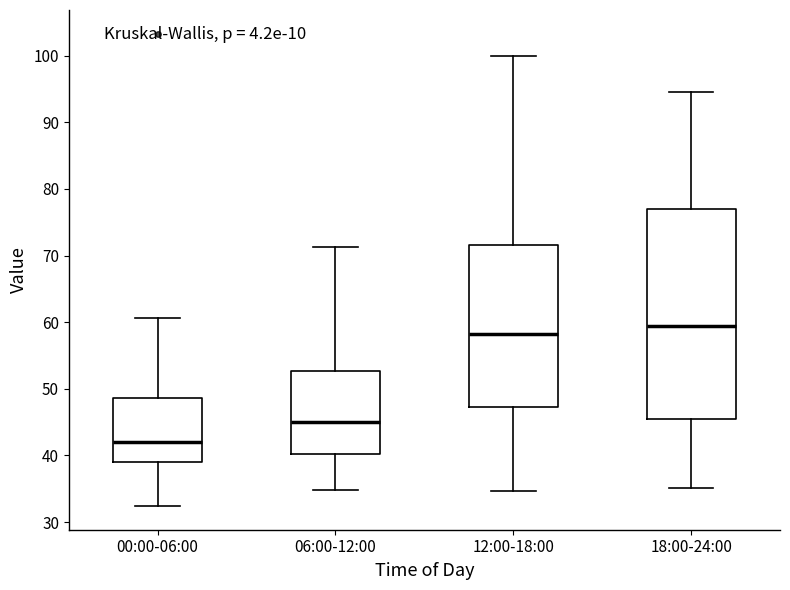

Reading left to right, read every box against the y-axis: the position of its median line, the range the box covers, and the ends of its whiskers. The values are not printed on the chart, so give them approximately, as read against the axis.

00:00-06:00: median 42, box 39 to 49, whiskers 32 to 61
06:00-12:00: median 45, box 40 to 53, whiskers 35 to 71
12:00-18:00: median 58, box 47 to 72, whiskers 35 to 100
18:00-24:00: median 59, box 45 to 77, whiskers 35 to 95